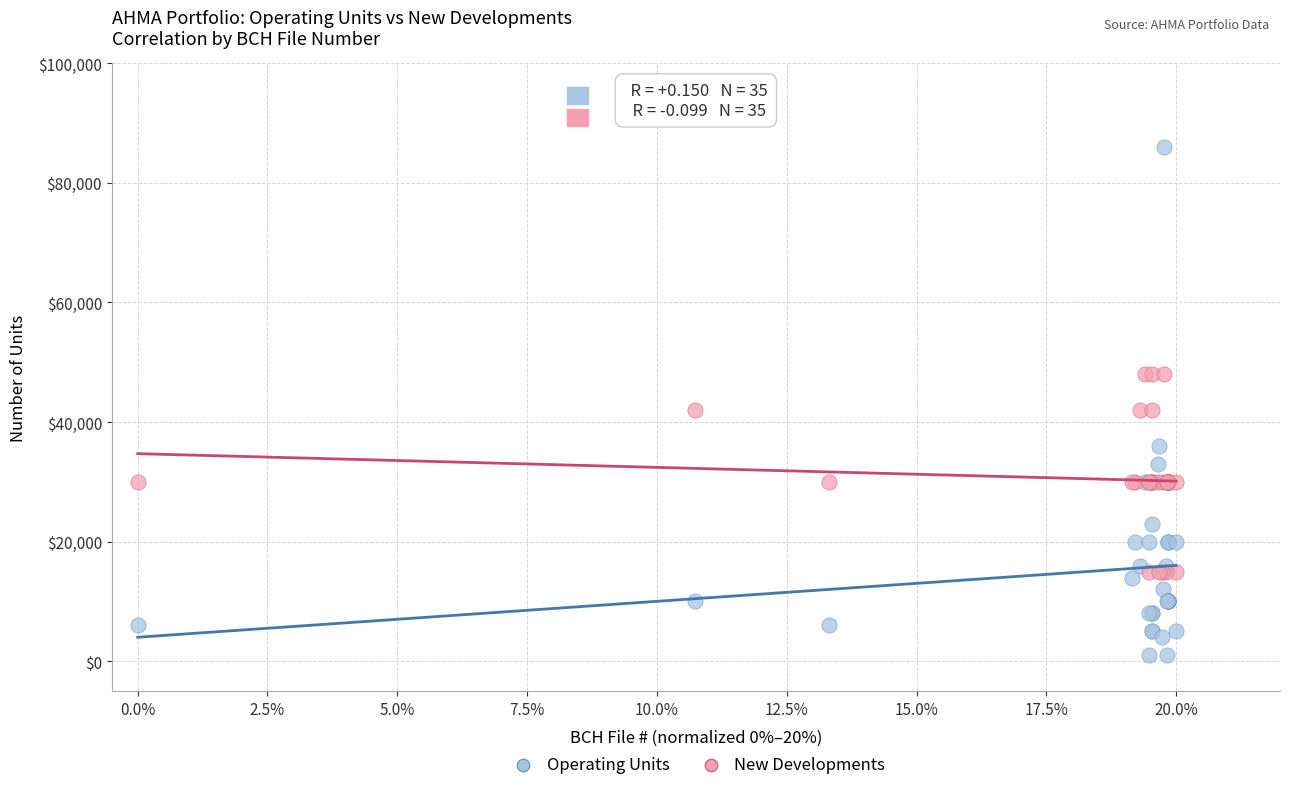

What are all the series names shown in the legend?

Operating Units, New Developments